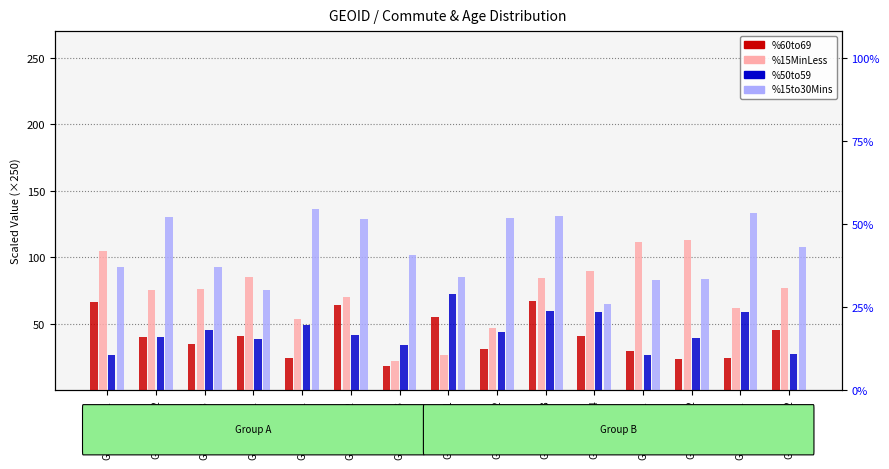

What is the sum of all %60to69 values?

606.6